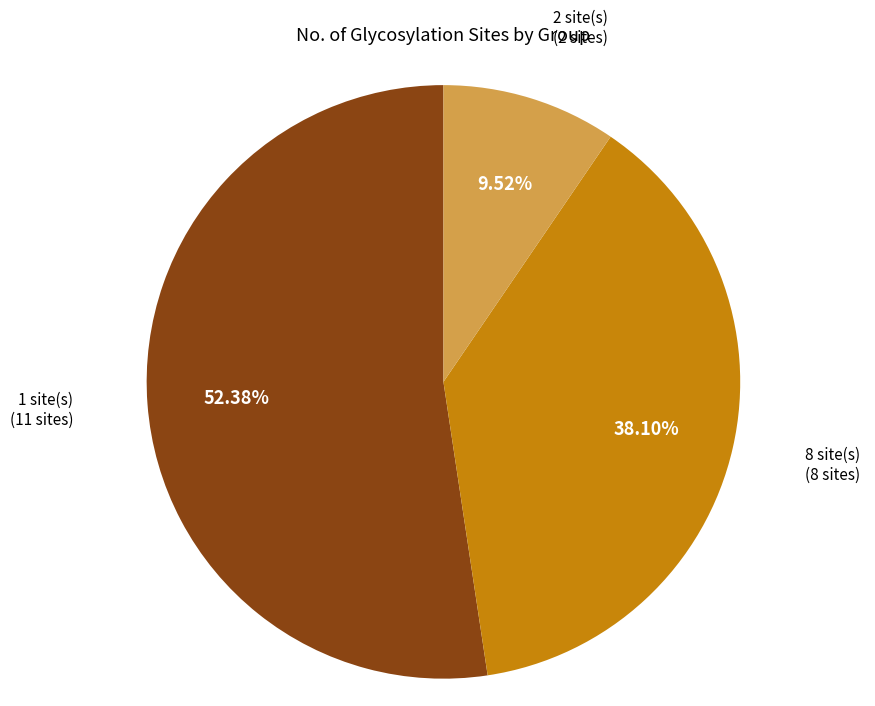

Does any single category account for the majority?

Yes